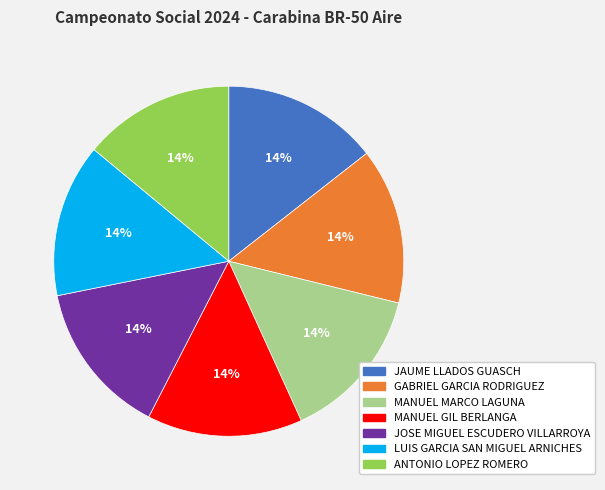

What percentage is the JOSE MIGUEL ESCUDERO VILLARROYA slice, to the nearest percent?

14%